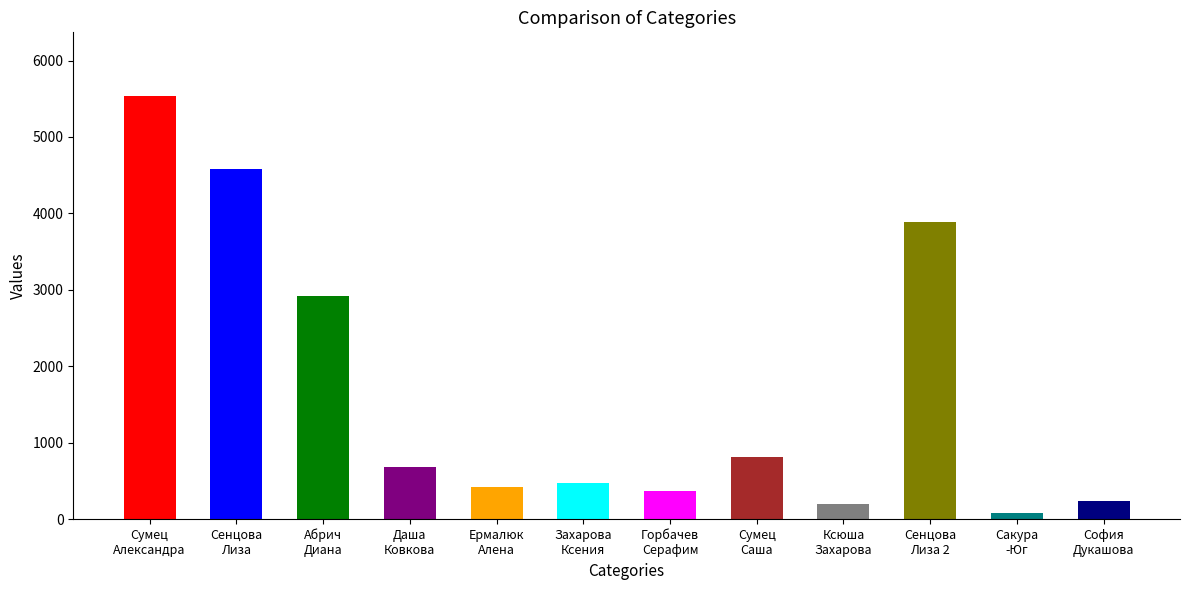

What is the value of the 3rd bar from the left?

2916.0